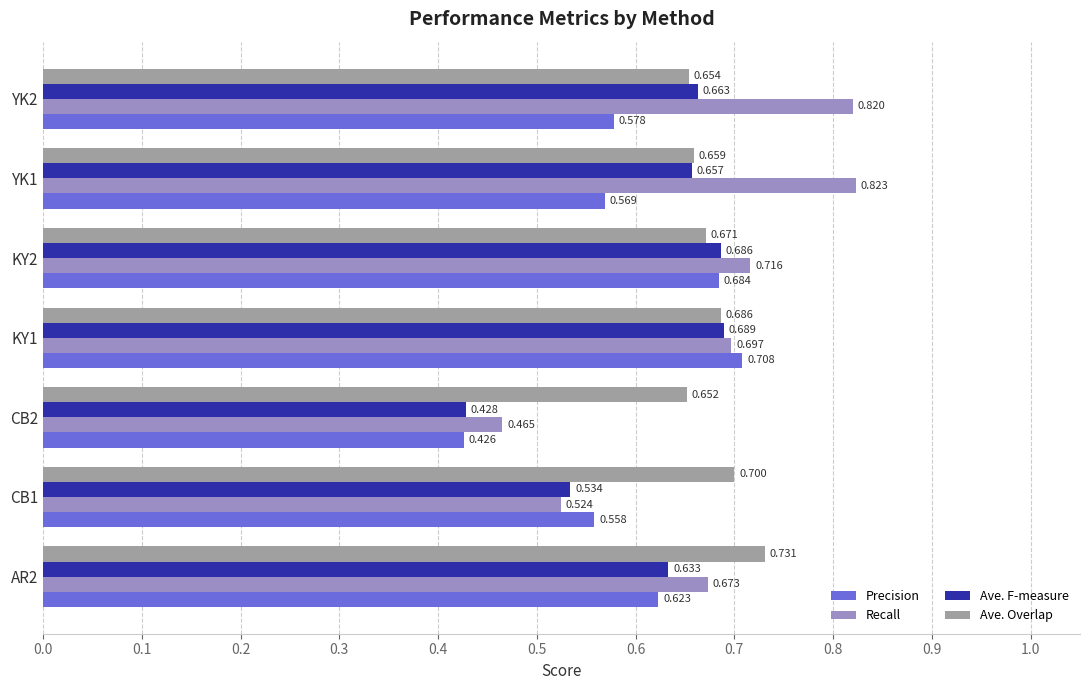

Rank the categories by Recall value from highest to lowest.

YK1, YK2, KY2, KY1, AR2, CB1, CB2